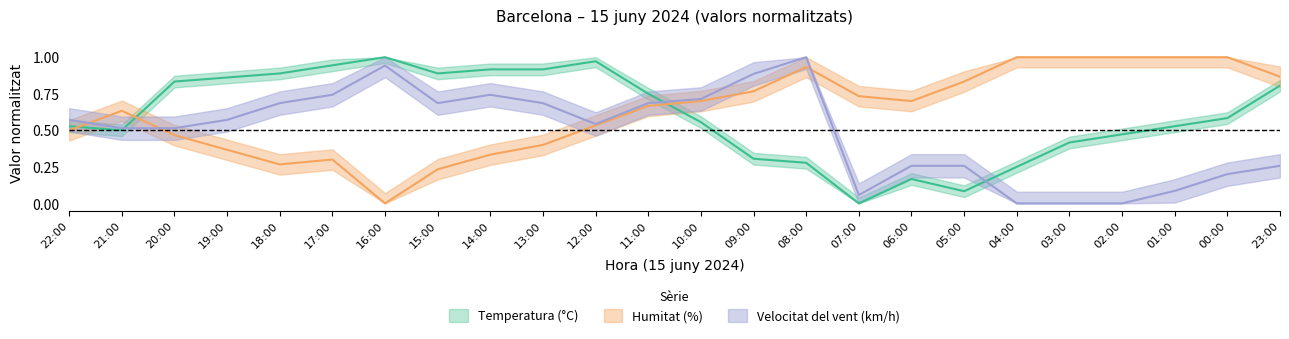

What is the difference between the second highest and minimum values in the Velocitat del vent (km/h) series?

0.9